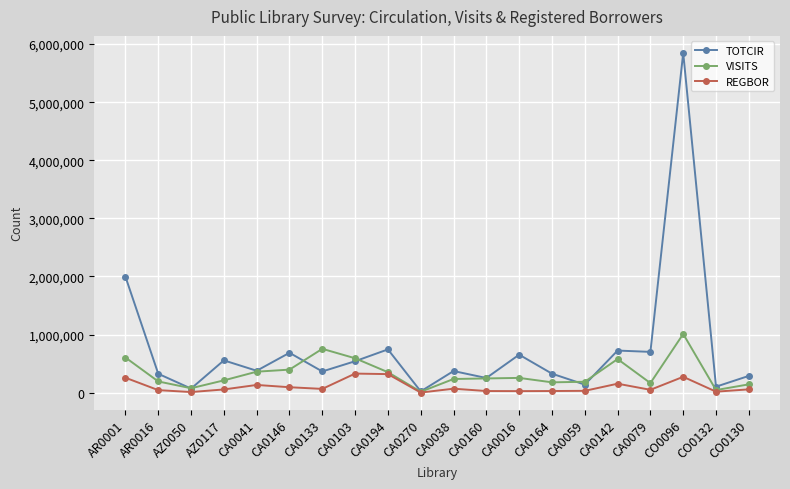

True or false: TOTCIR and VISITS cross at least once.

True